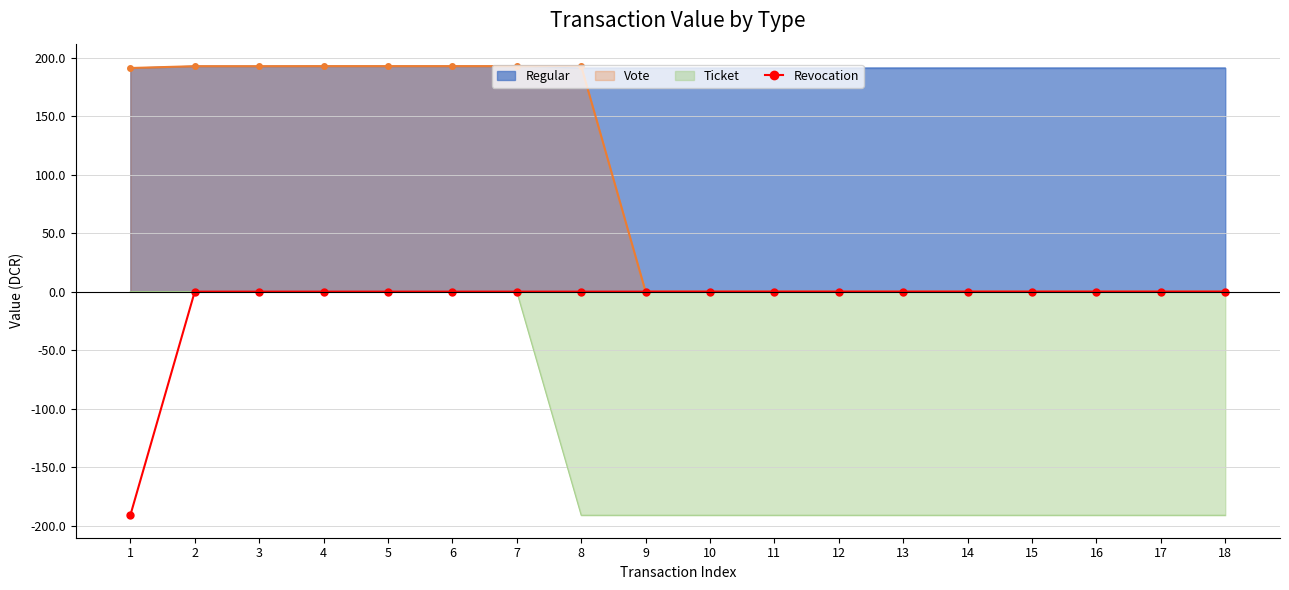

At which category does the chart reach its minimum across all series?

1